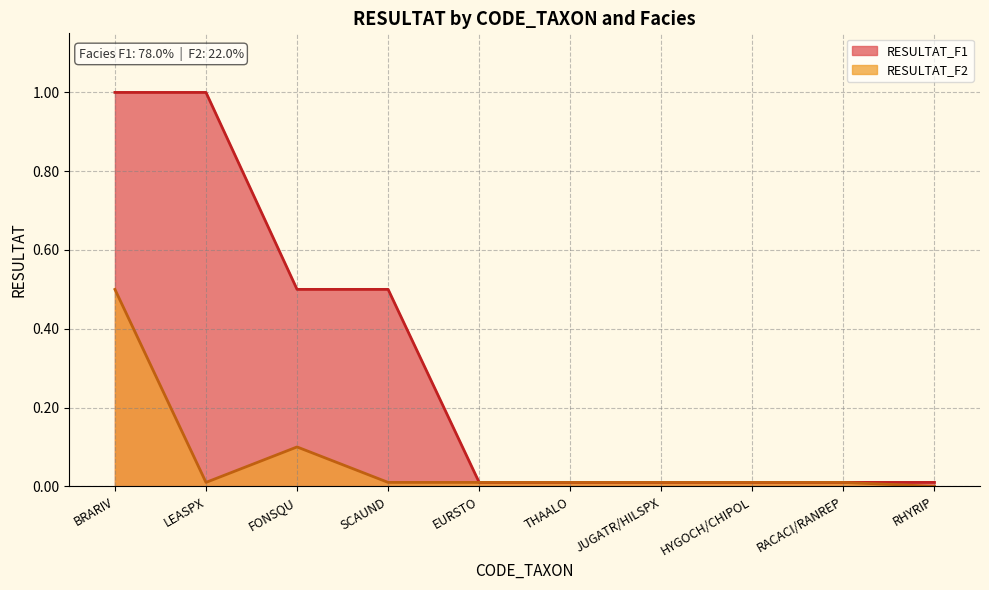

What is the total value across all series at BRARIV?

1.5